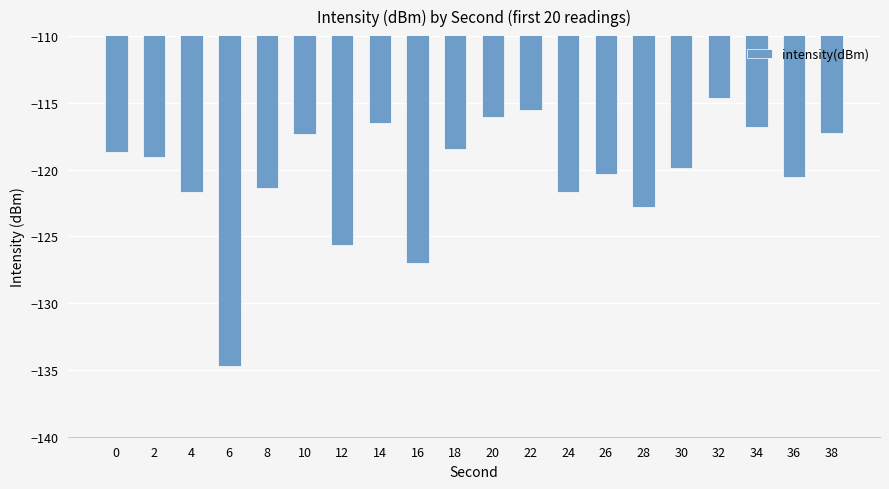

How many distinct data groups are displayed?

1